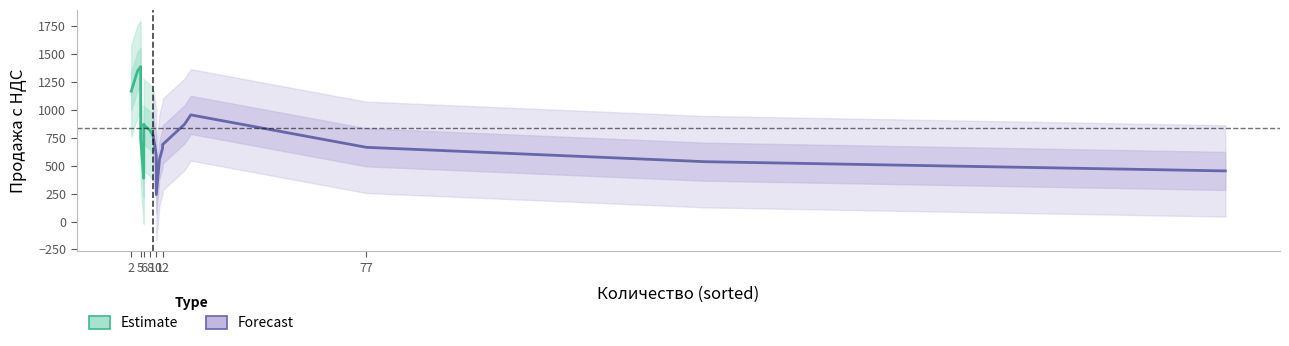

How many intersections are there between Продажа с НДС (Forecast) and Продажа с НДС (Estimate)?

2